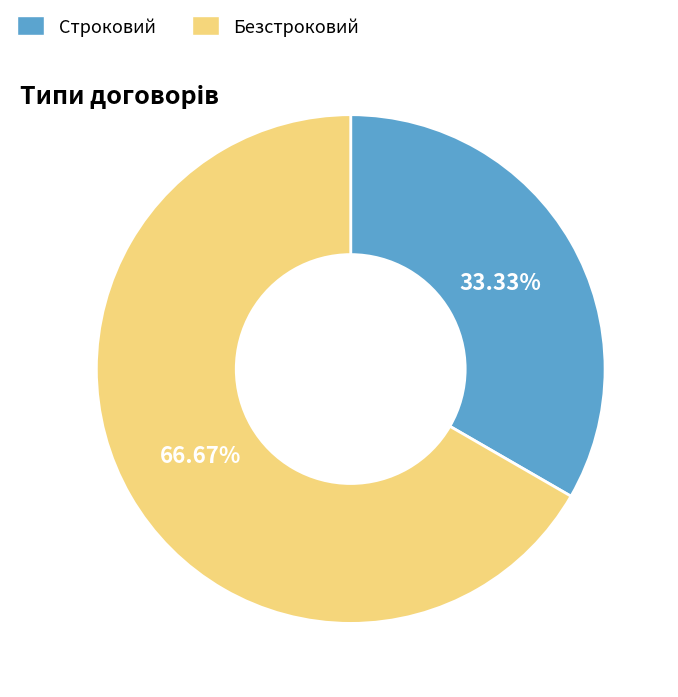

Which slice is the smallest?

Строковий